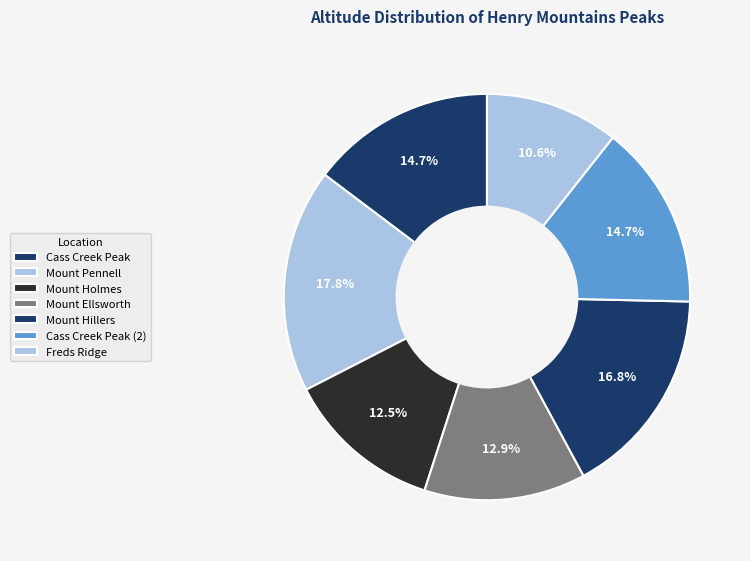

What is the change in value from Mount Pennell to Mount Holmes?

-1042